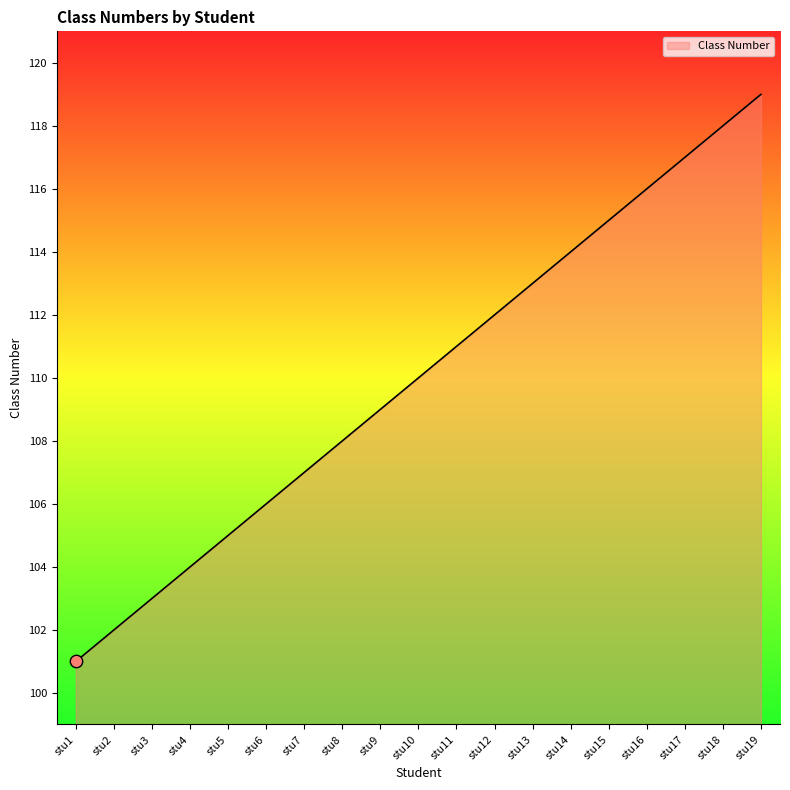

Between stu2 and stu8, which is larger?

stu8